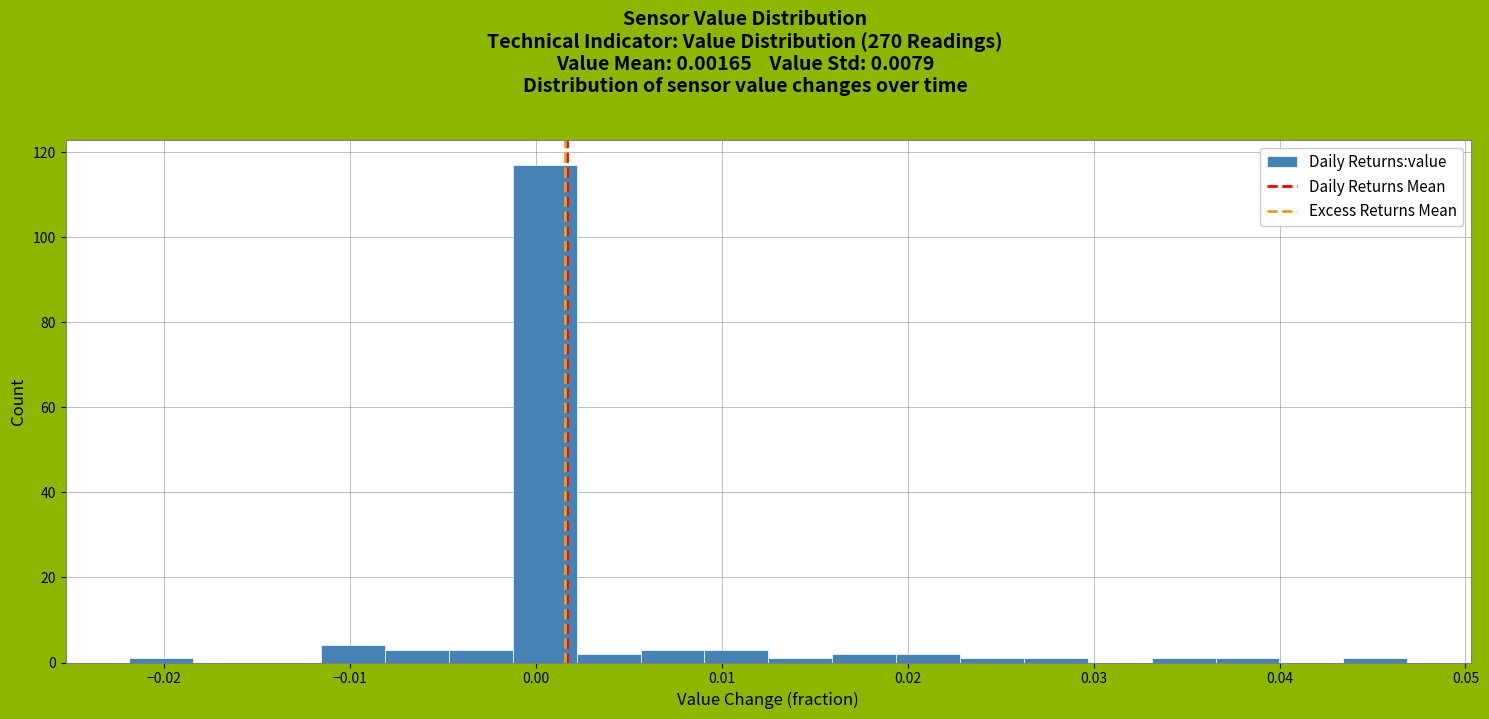

Around what value on the x-axis is the tallest bar? Give the approximate position of its centre, as read against the axis.

0.000